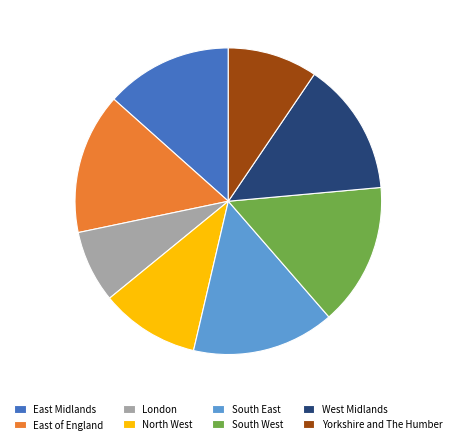

Which slice is the smallest?

London